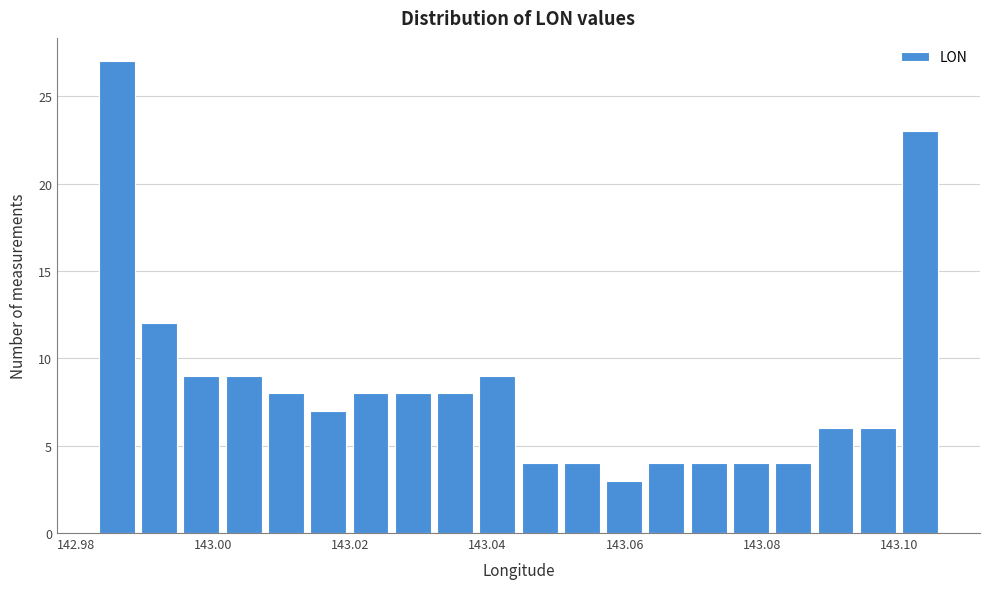

Read against the x-axis, roughly where is the centre of the tallest bar?

142.986